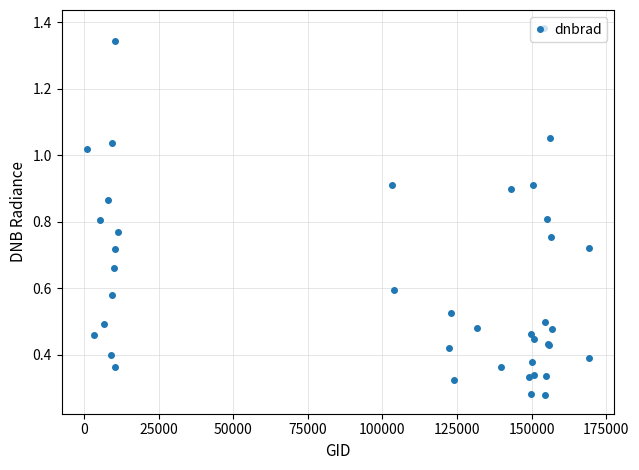

How many distinct data groups are displayed?

1